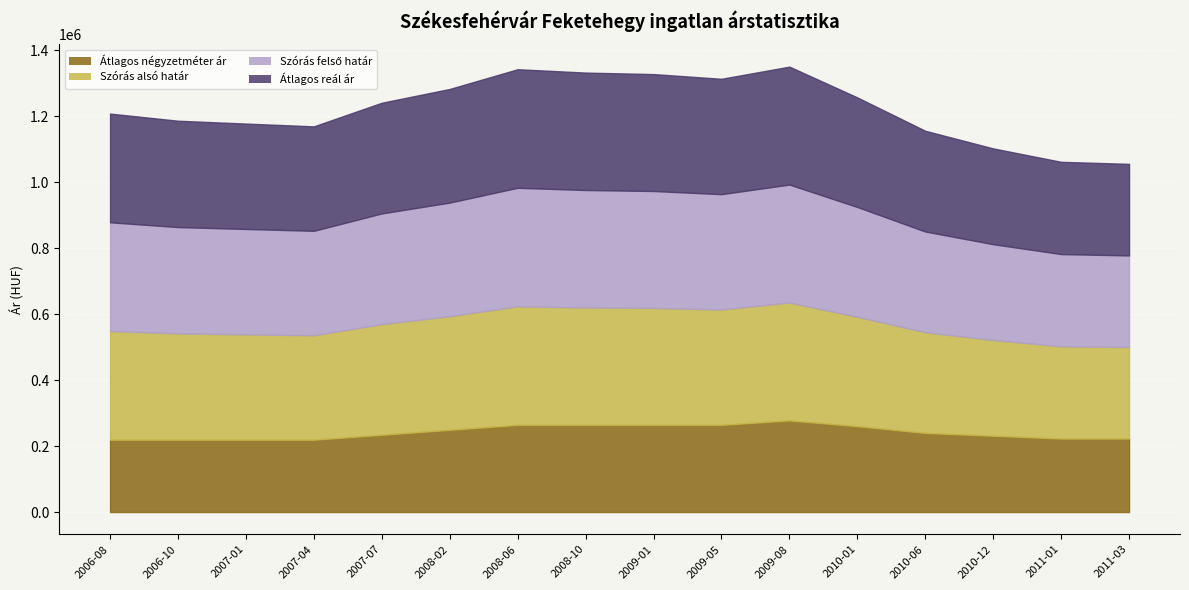

Is it true that Átlagos reál ár equals 335542 at 2007-07?

True